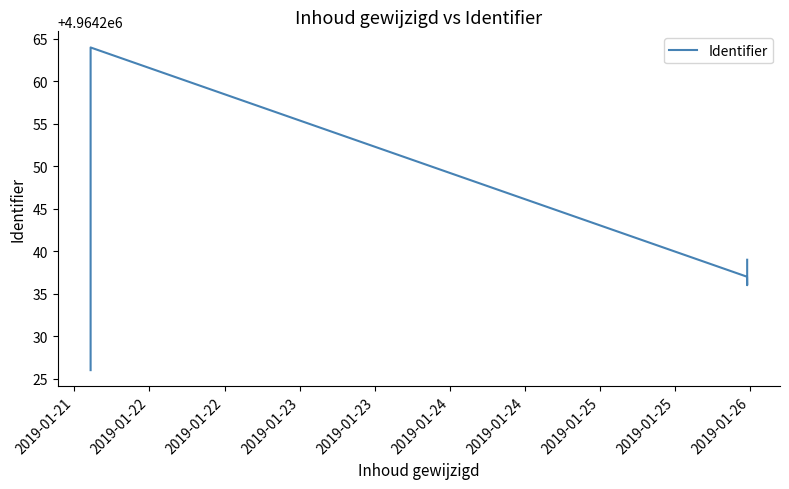

At which category does the chart reach its minimum across all series?

2019-01-21